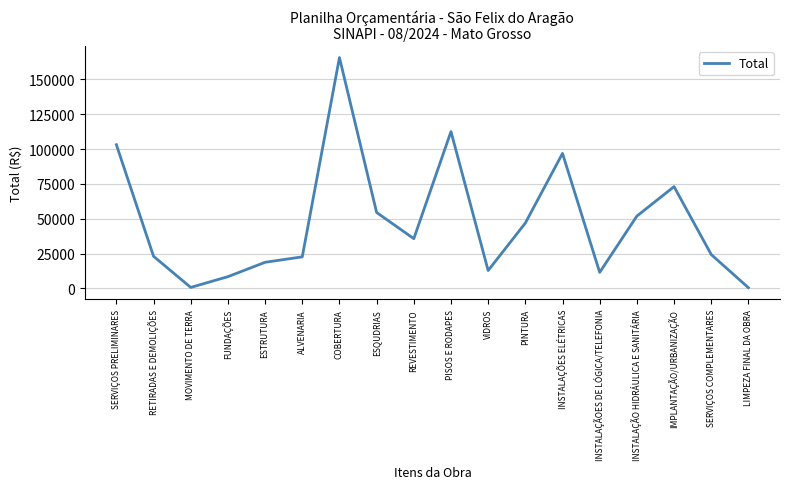

What is the change in value from PINTURA to INSTALAÇÃO HIDRÁULICA E SANITÁRIA?

+4991.8